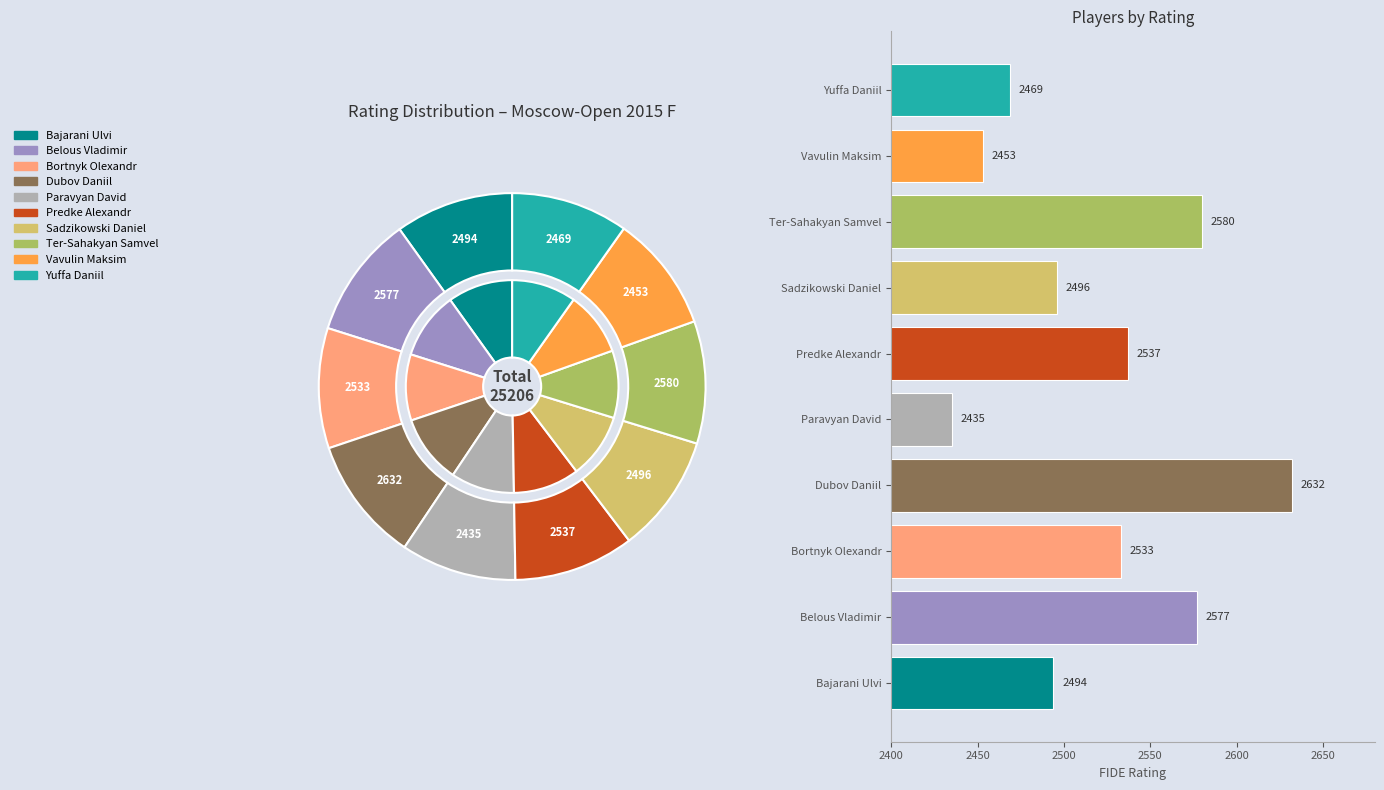

What percentage is the Paravyan David slice, to the nearest percent?

10%